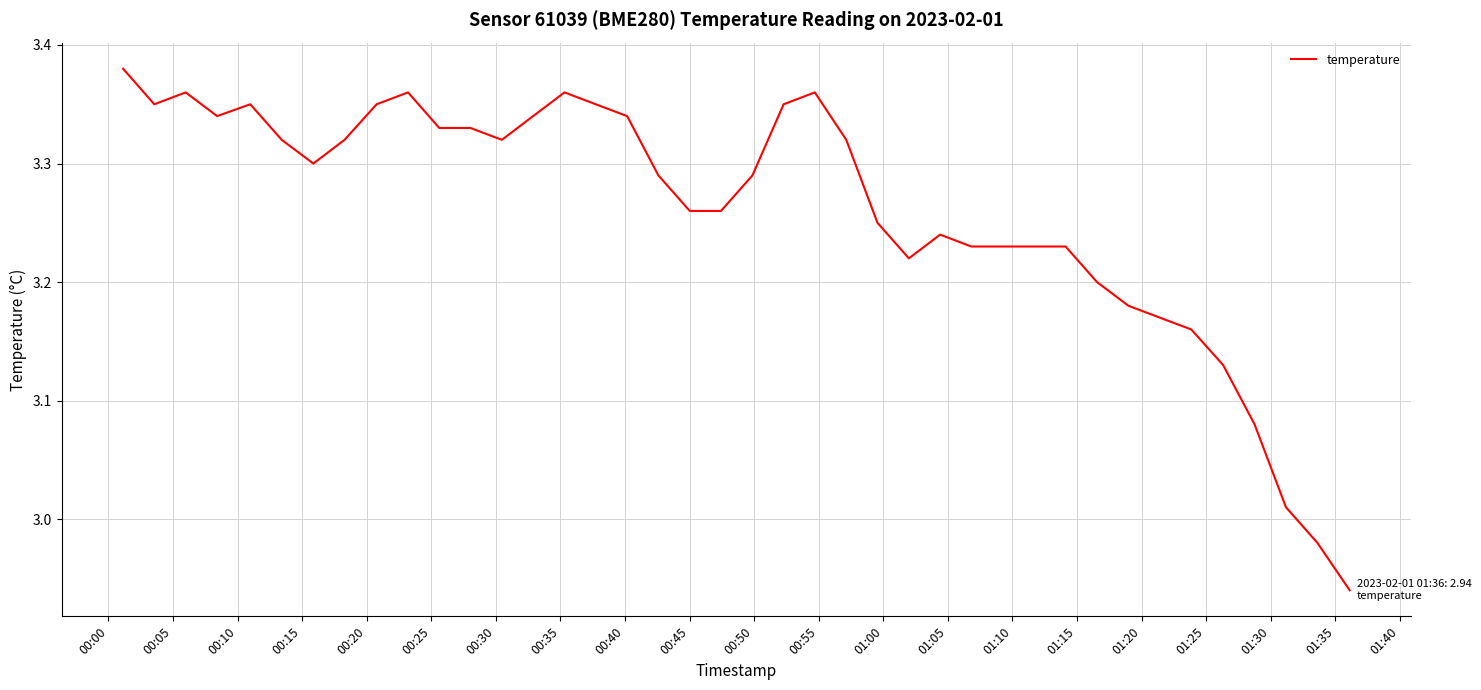

How many values exceed 3?

38